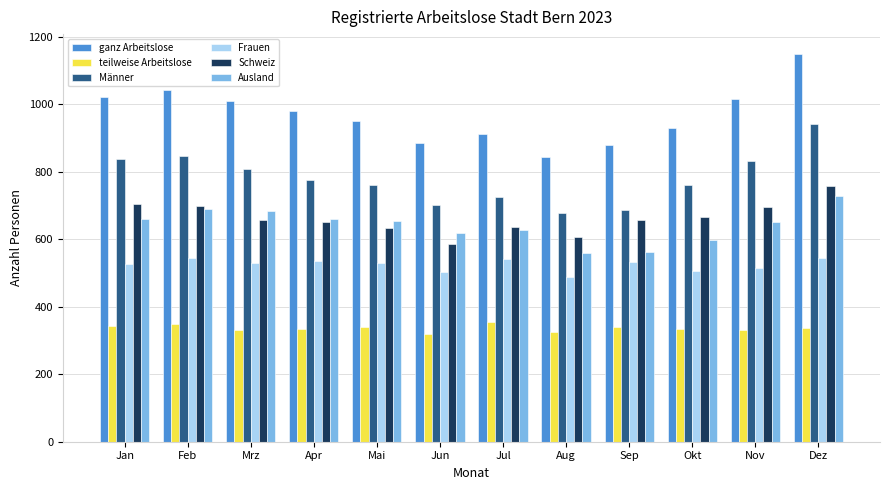

What is the sum of the teilweise Arbeitslose values at Okt and Mrz?

665